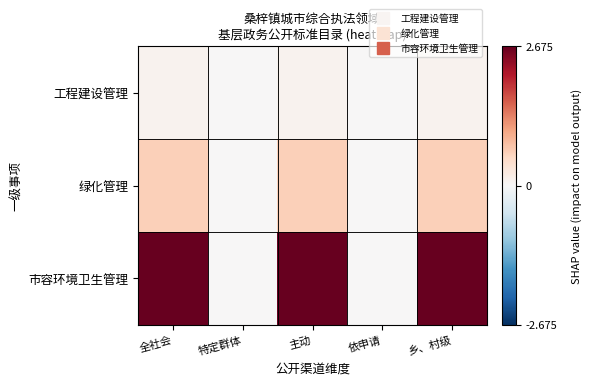

Which series has the largest range (max minus min)?

市容环境卫生管理